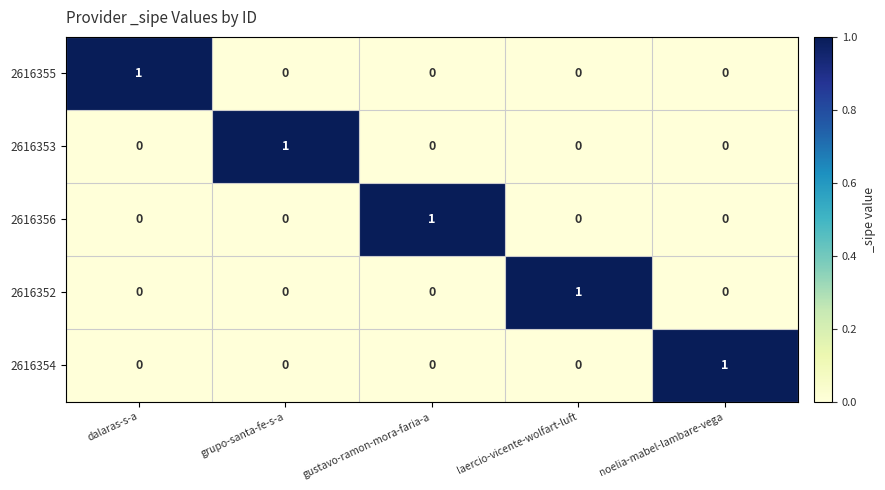

How many distinct data groups are displayed?

5